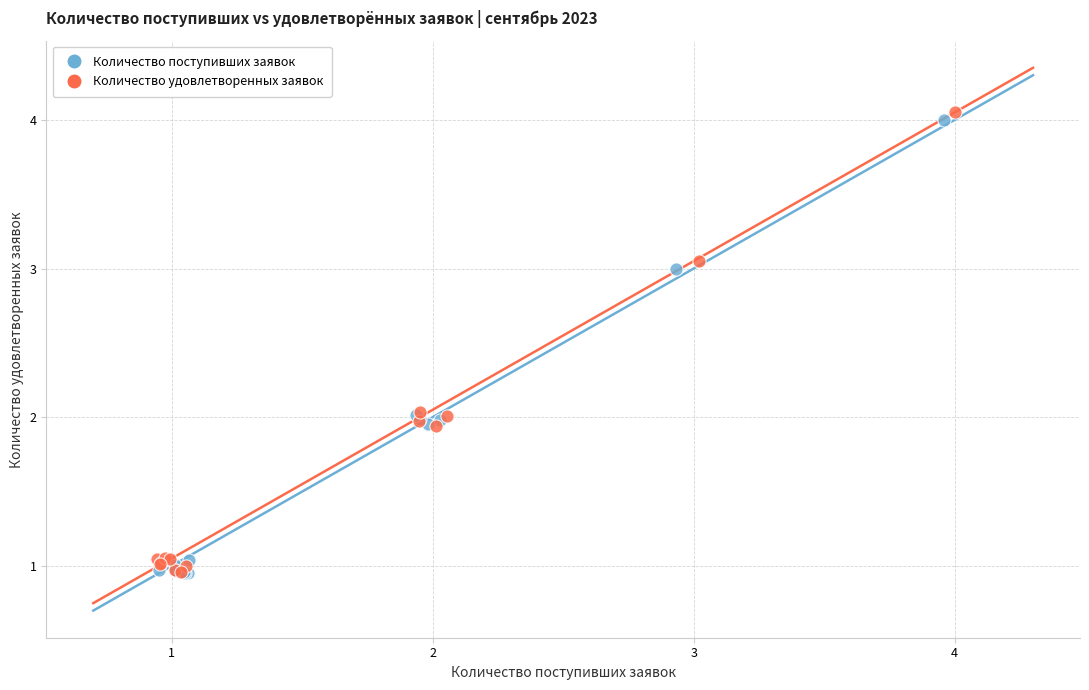

What are all the series names shown in the legend?

Количество поступивших заявок, Количество удовлетворенных заявок